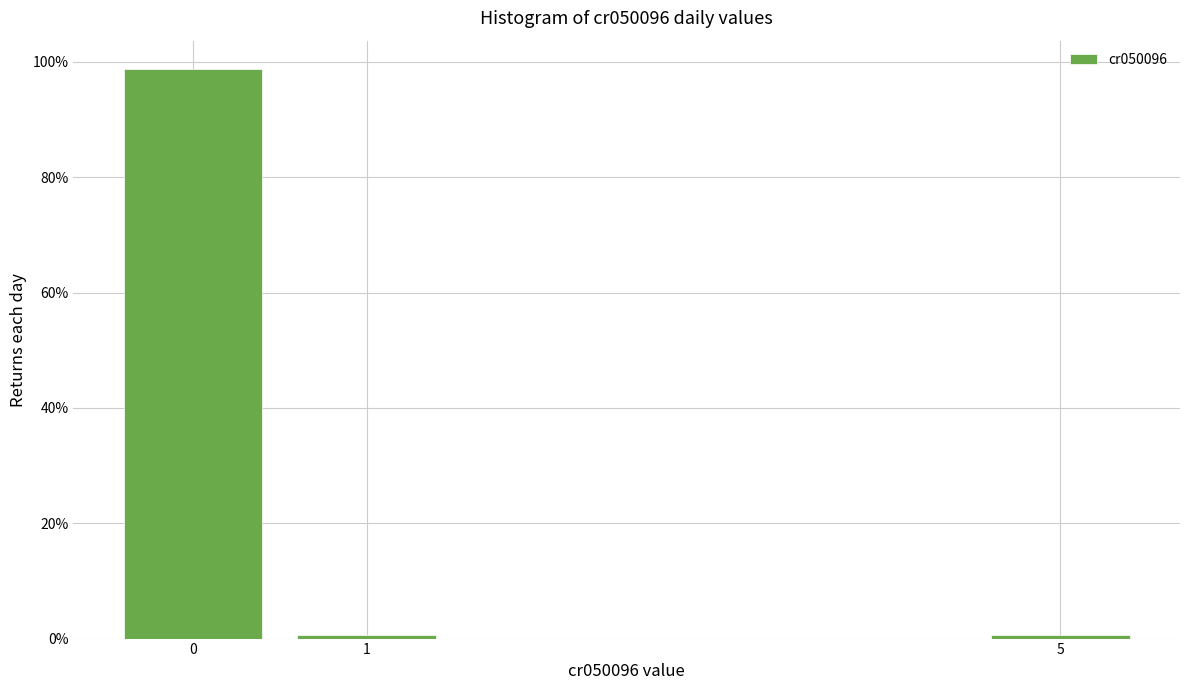

Does the chart contain any negative values?

No